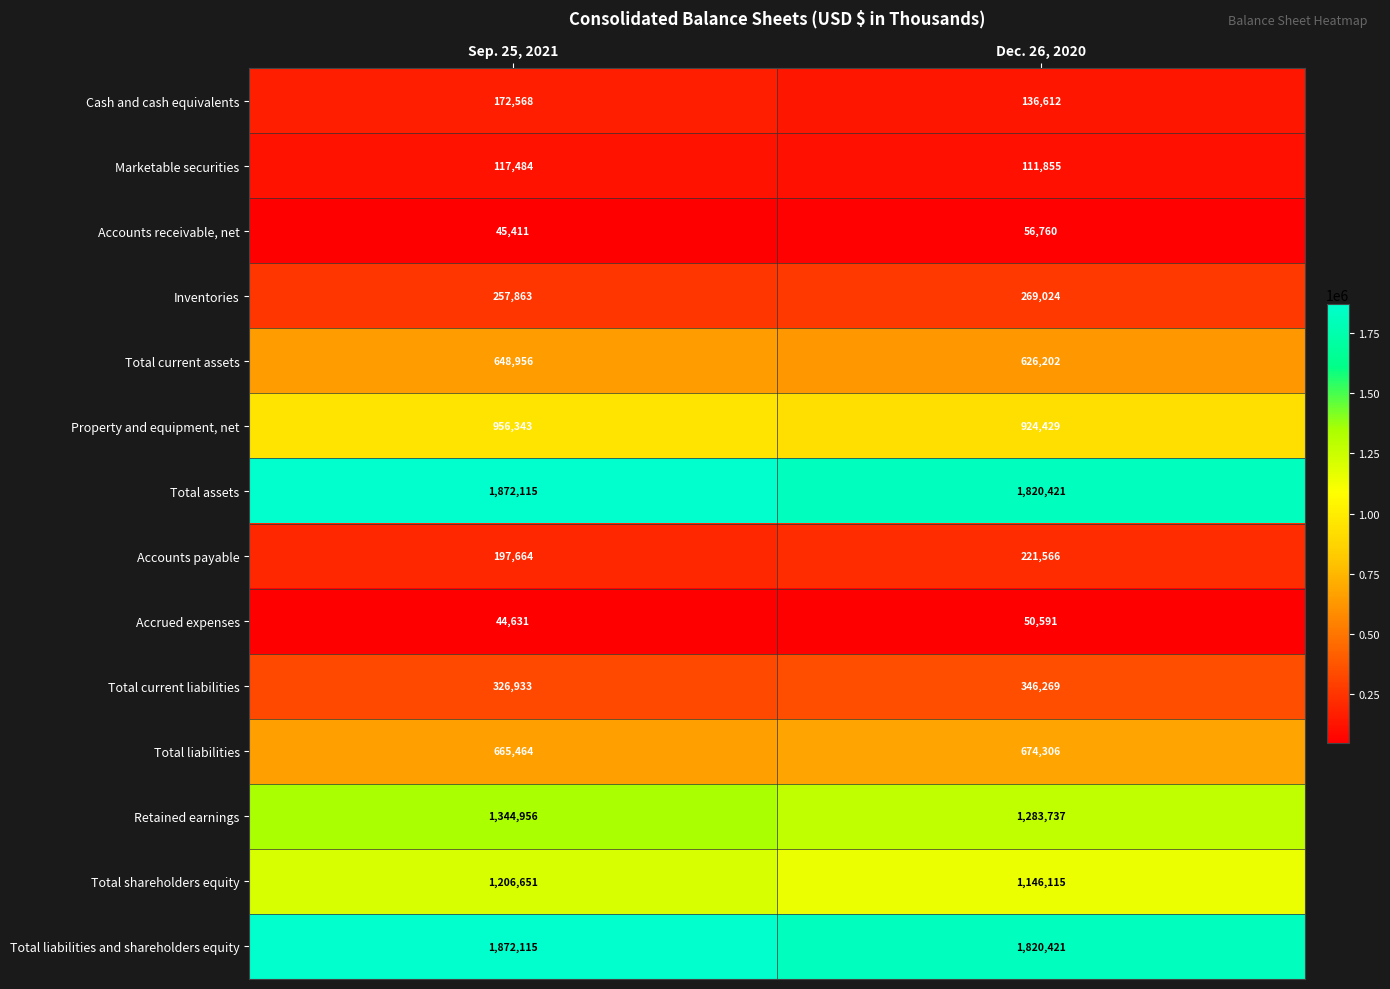

Reading left to right, what are all the values shown in this chart?

Cash and cash equivalents: Sep. 25, 2021=172568	Dec. 26, 2020=136612
Marketable securities: Sep. 25, 2021=117484	Dec. 26, 2020=111855
Accounts receivable, net: Sep. 25, 2021=45411	Dec. 26, 2020=56760
Inventories: Sep. 25, 2021=257863	Dec. 26, 2020=269024
Total current assets: Sep. 25, 2021=648956	Dec. 26, 2020=626202
Property and equipment, net: Sep. 25, 2021=956343	Dec. 26, 2020=924429
Total assets: Sep. 25, 2021=1872115	Dec. 26, 2020=1820421
Accounts payable: Sep. 25, 2021=197664	Dec. 26, 2020=221566
Accrued expenses: Sep. 25, 2021=44631	Dec. 26, 2020=50591
Total current liabilities: Sep. 25, 2021=326933	Dec. 26, 2020=346269
Total liabilities: Sep. 25, 2021=665464	Dec. 26, 2020=674306
Retained earnings: Sep. 25, 2021=1344956	Dec. 26, 2020=1283737
Total shareholders equity: Sep. 25, 2021=1206651	Dec. 26, 2020=1146115
Total liabilities and shareholders equity: Sep. 25, 2021=1872115	Dec. 26, 2020=1820421